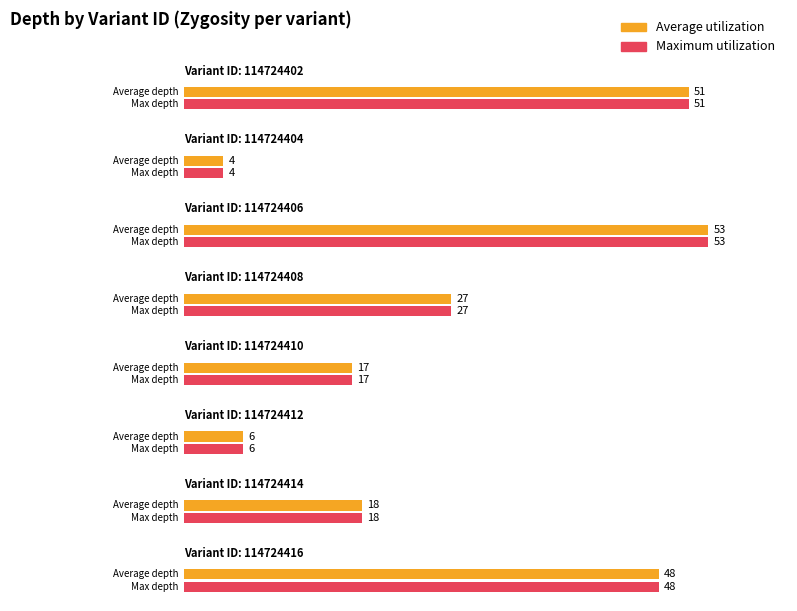

How many series are shown in this chart?

2